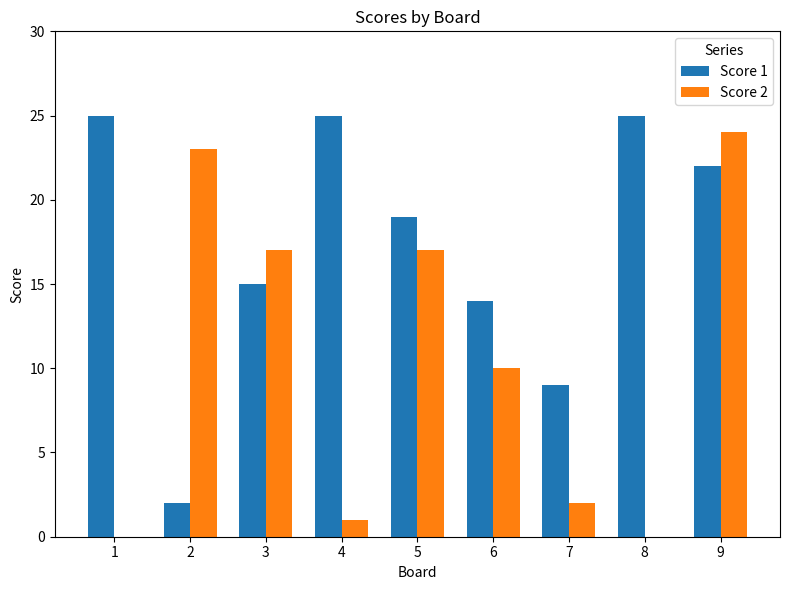

Is it true that Score 2 equals 17 at 3?

True